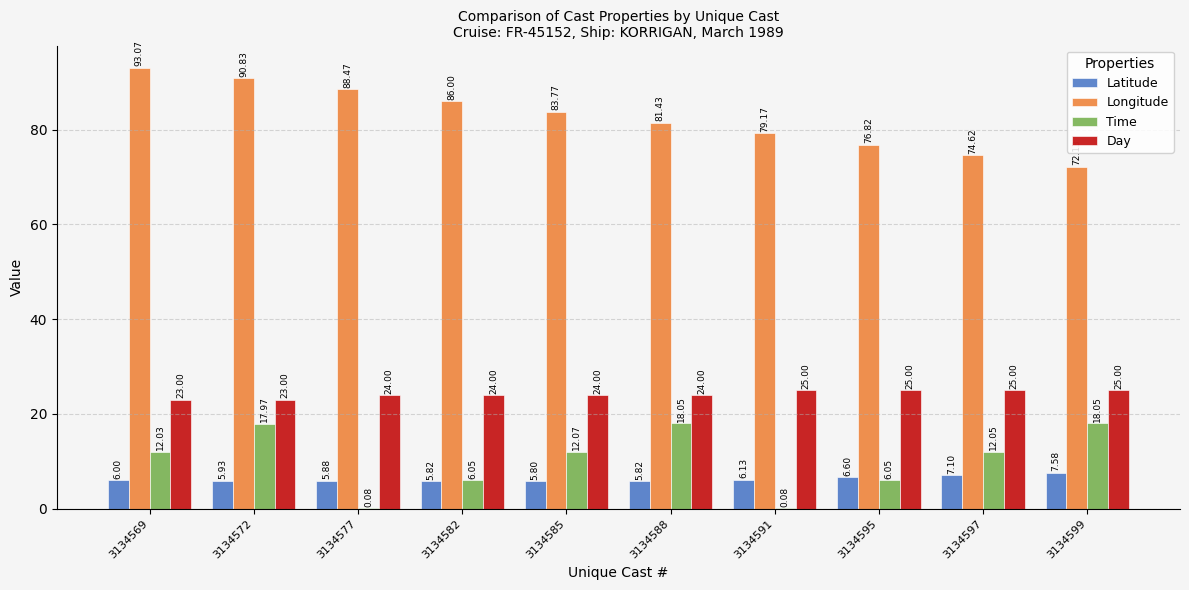

What are all the series names shown in the legend?

Latitude, Longitude, Time, Day